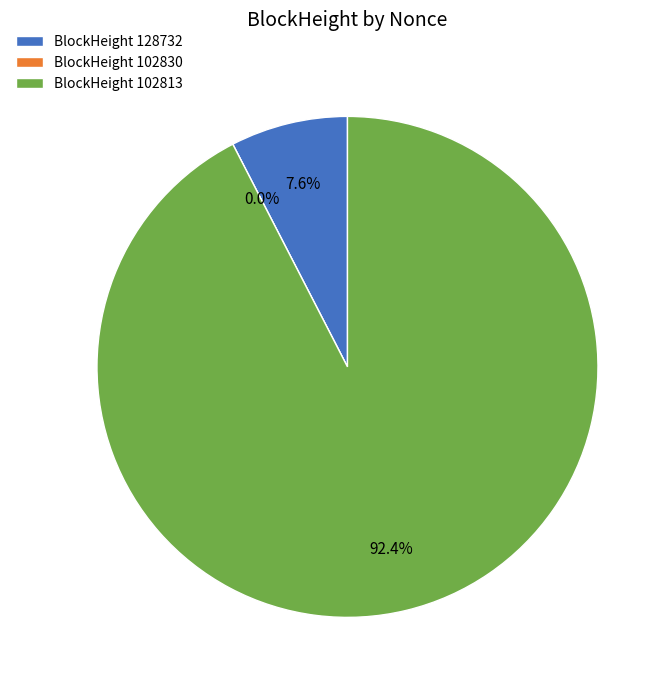

What percentage is NOT represented by 102830?

100.0%